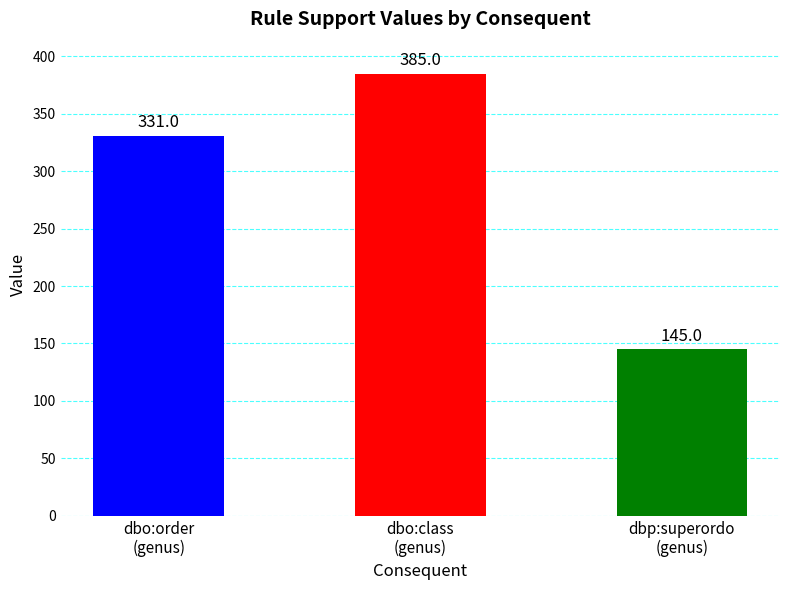

How many bars are there in each group?

3